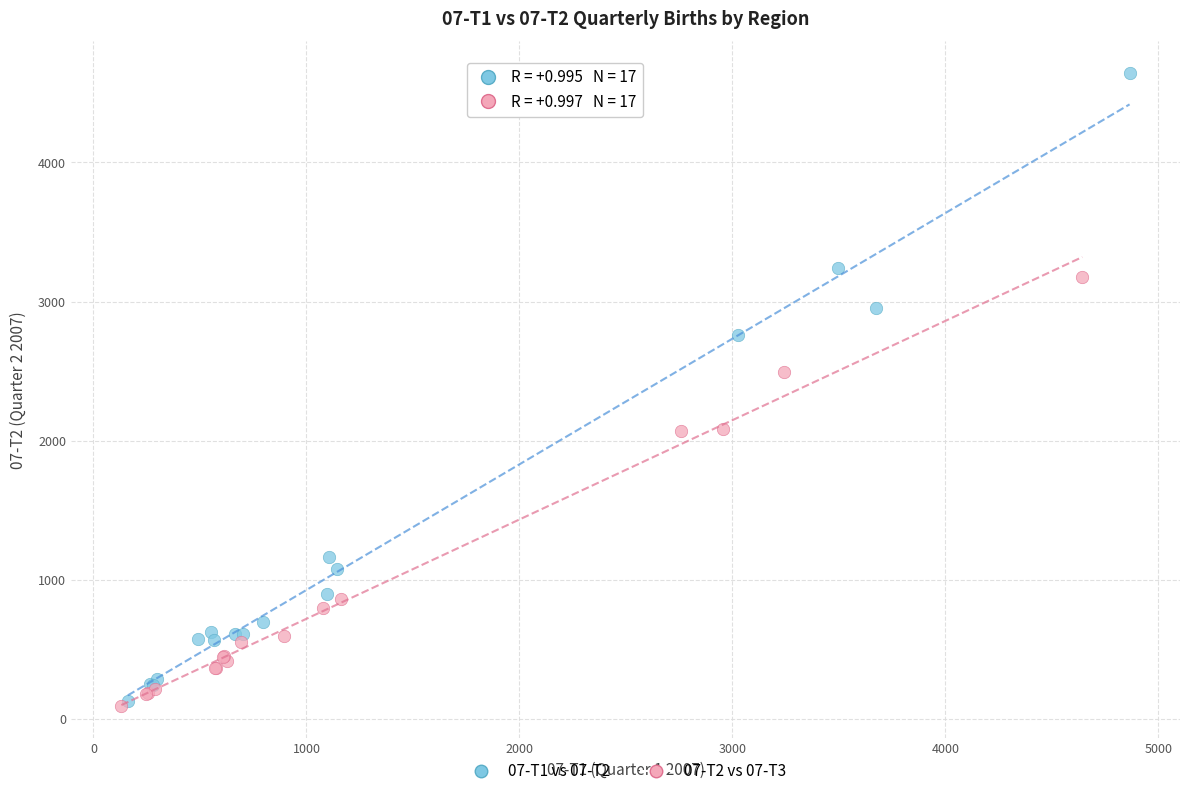

Which series has the widest spread of Y values?

07-T1 vs 07-T2